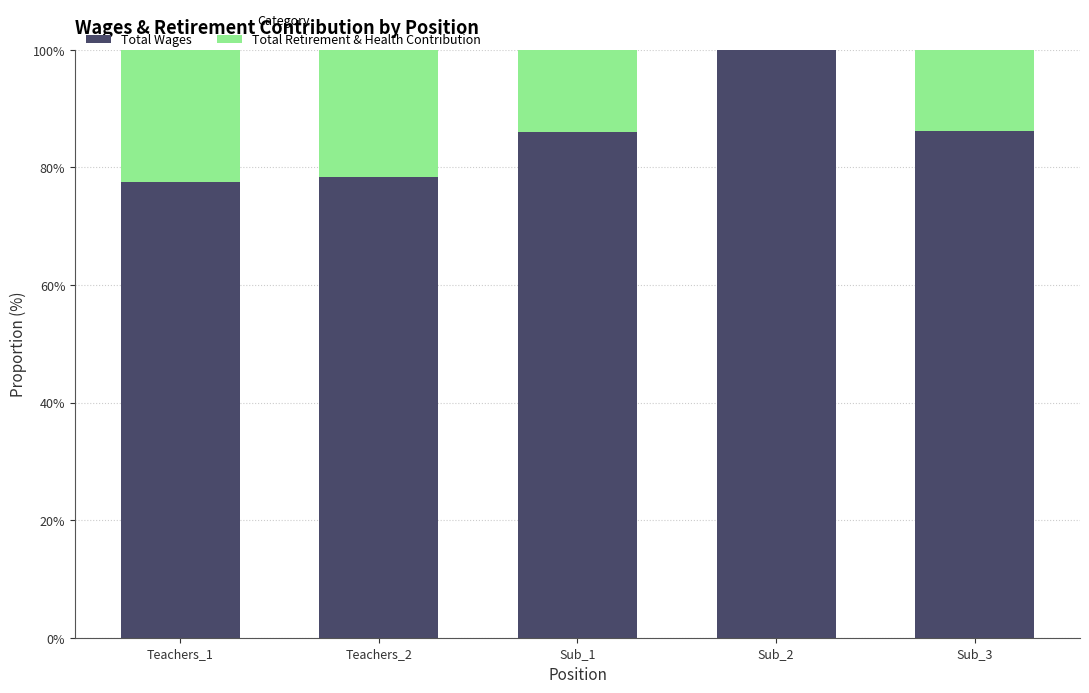

Which category has the highest value in the Total Wages series?

Sub_2